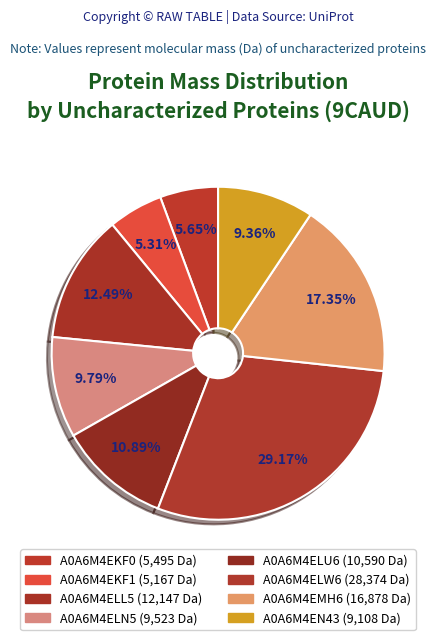

Combined, what portion of the pie is A0A6M4ELL5 and A0A6M4EKF1?

17.8%